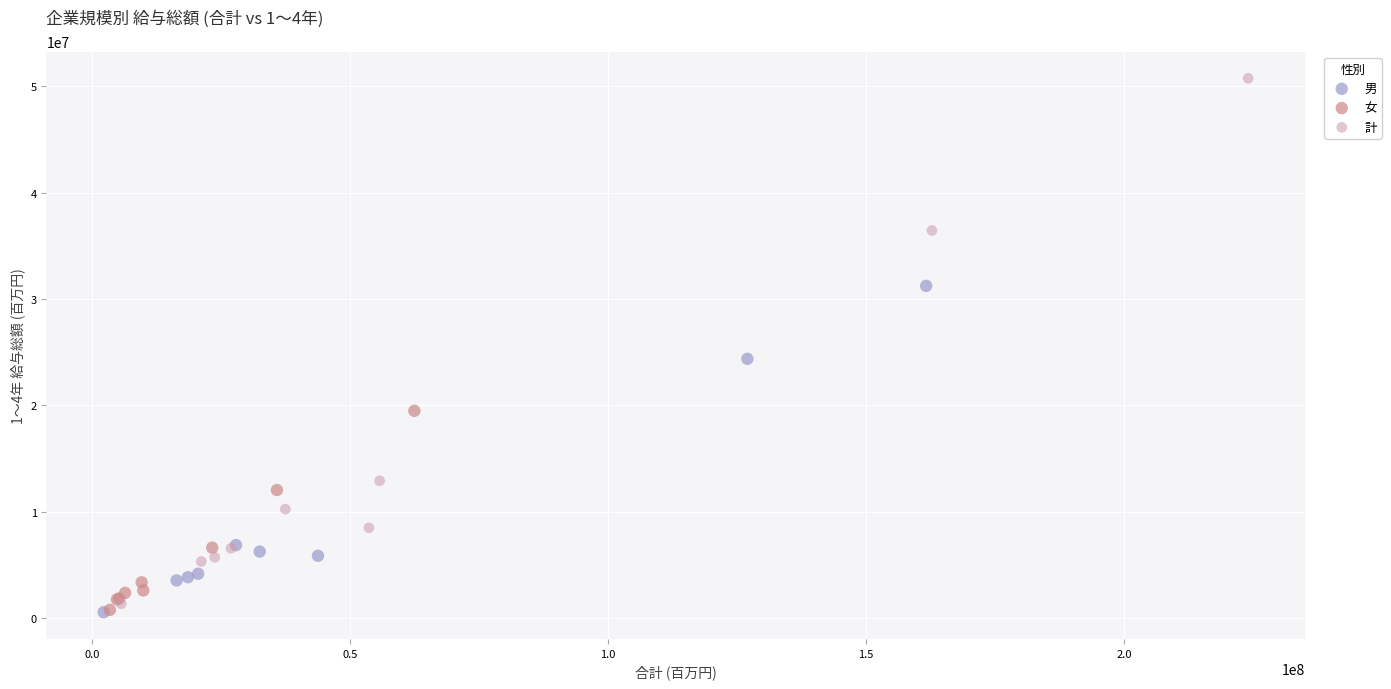

Which series reaches the maximum Y coordinate?

計